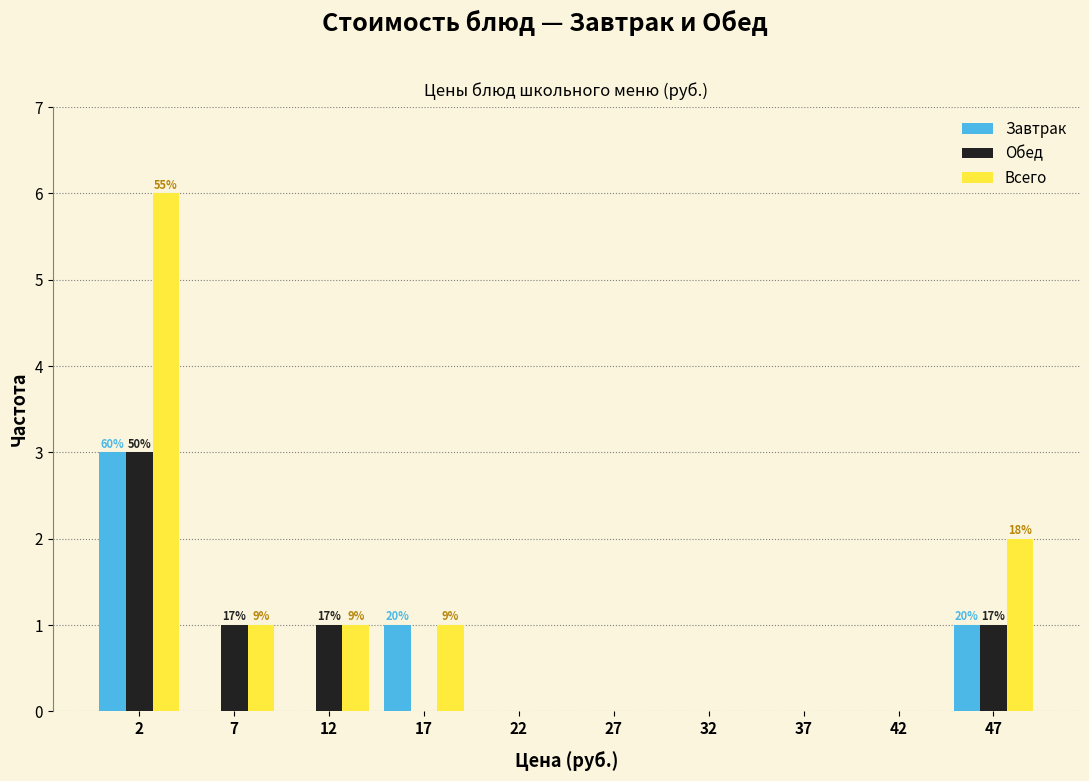

In the Всего series, which range on the x-axis has the tallest bar?

0 to 5